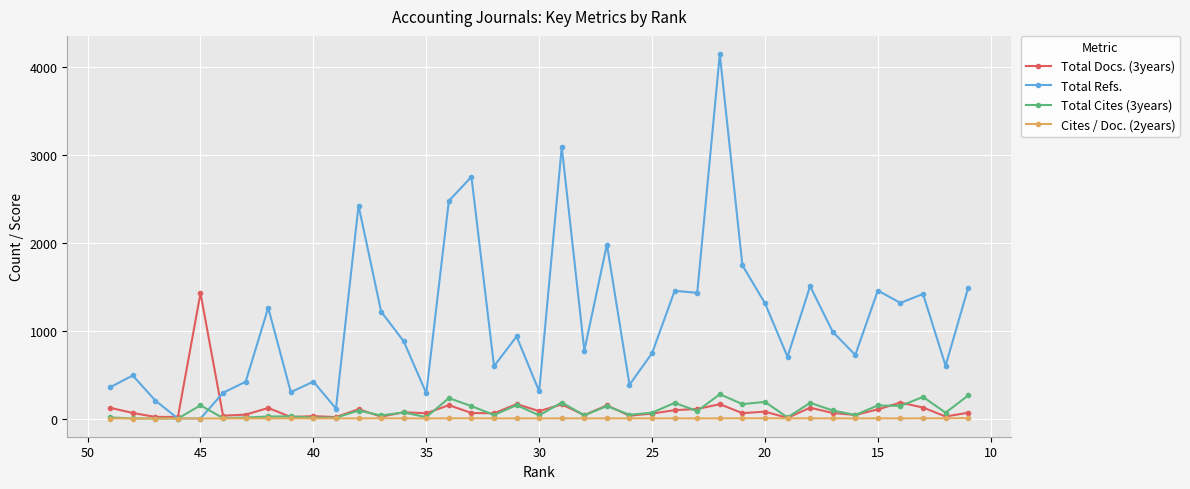

How many values in Cites / Doc. (2years) are above zero?

34